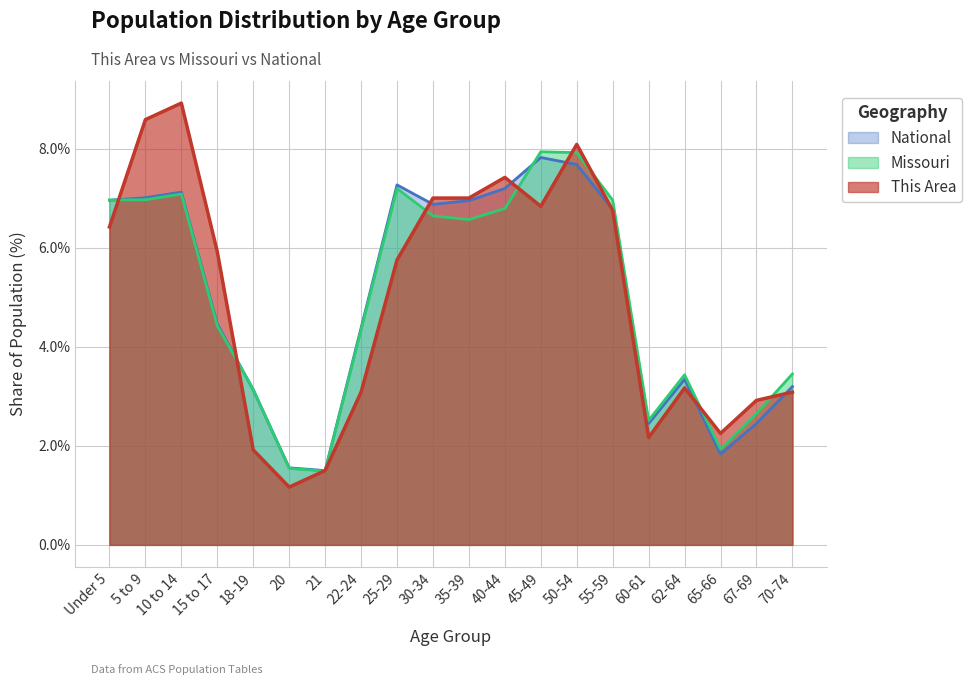

Reading left to right, what are all the values shown in this chart?

This Area: Under 5=6.4	5 to 9=8.6	10 to 14=8.9	15 to 17=5.9	18-19=1.9	20=1.2	21=1.5	22-24=3.1	25-29=5.8	30-34=7.0	35-39=7.0	40-44=7.4	45-49=6.8	50-54=8.1	55-59=6.8	60-61=2.2	62-64=3.2	65-66=2.3	67-69=2.9	70-74=3.1
Missouri: Under 5=7.0	5 to 9=7.0	10 to 14=7.1	15 to 17=4.4	18-19=3.1	20=1.5	21=1.5	22-24=4.3	25-29=7.2	30-34=6.6	35-39=6.6	40-44=6.8	45-49=7.9	50-54=7.9	55-59=7.0	60-61=2.5	62-64=3.4	65-66=1.9	67-69=2.7	70-74=3.5
National: Under 5=7.0	5 to 9=7.0	10 to 14=7.1	15 to 17=4.5	18-19=3.1	20=1.6	21=1.5	22-24=4.4	25-29=7.3	30-34=6.9	35-39=7.0	40-44=7.2	45-49=7.8	50-54=7.7	55-59=6.8	60-61=2.5	62-64=3.3	65-66=1.8	67-69=2.5	70-74=3.2